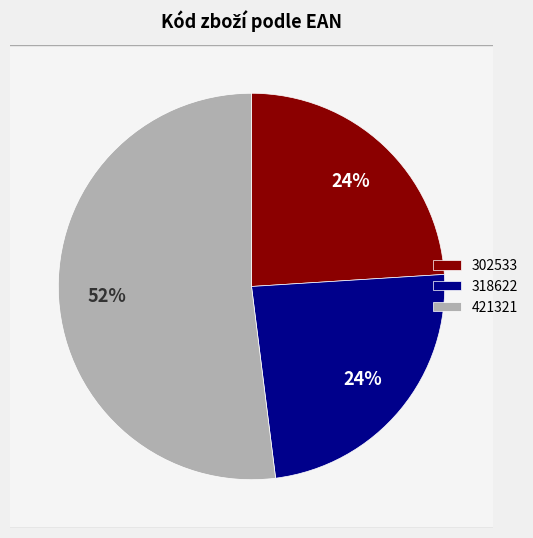

True or false: 421321 accounts for 52% of the total.

True